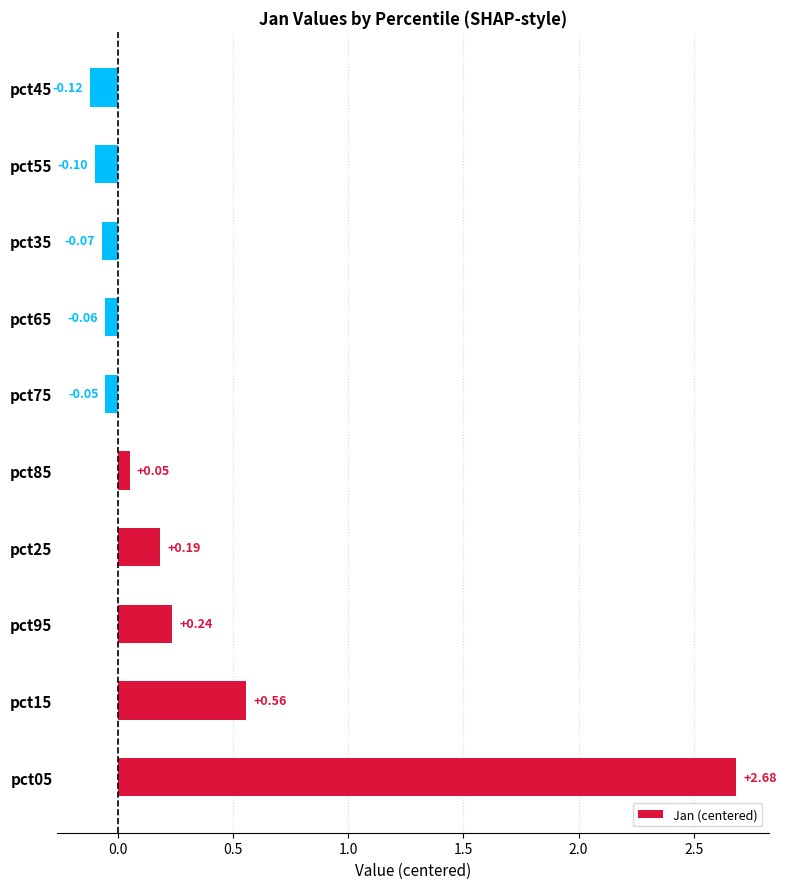

What is the smallest value displayed?

-0.1